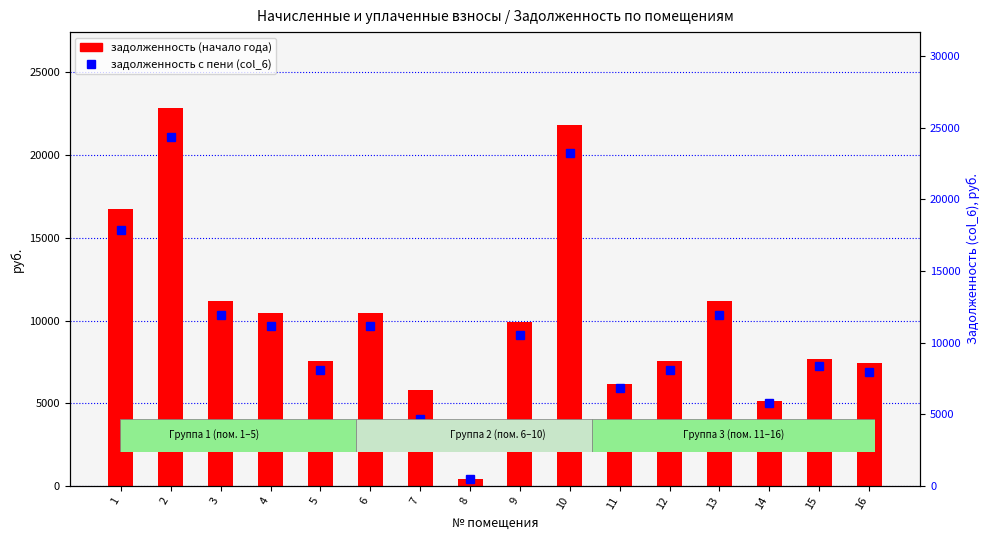

At which label is задолженность (col_6) closest to 12414?

3